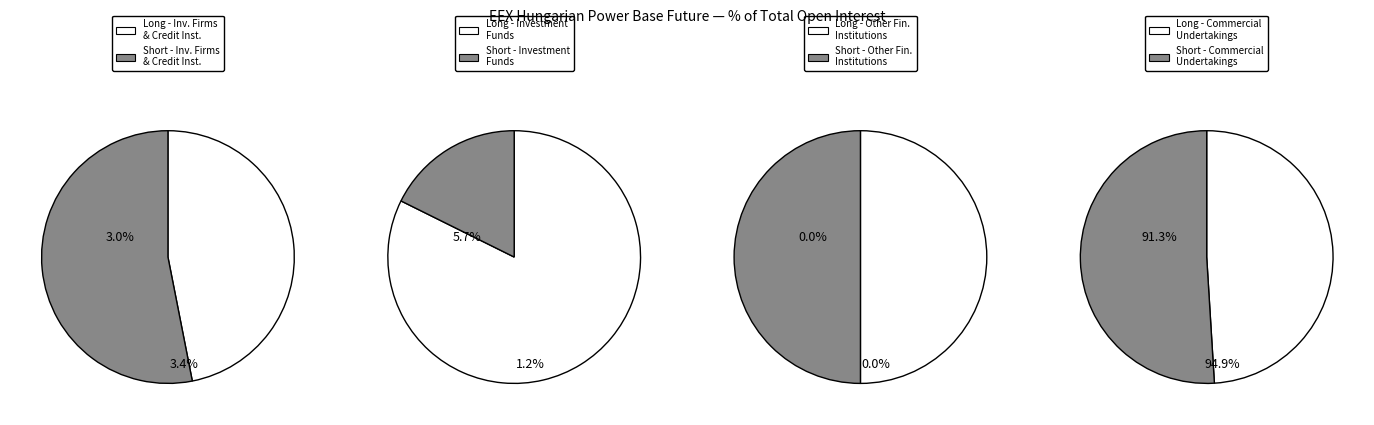

Which slice is the smallest?

Other Financial Institutions